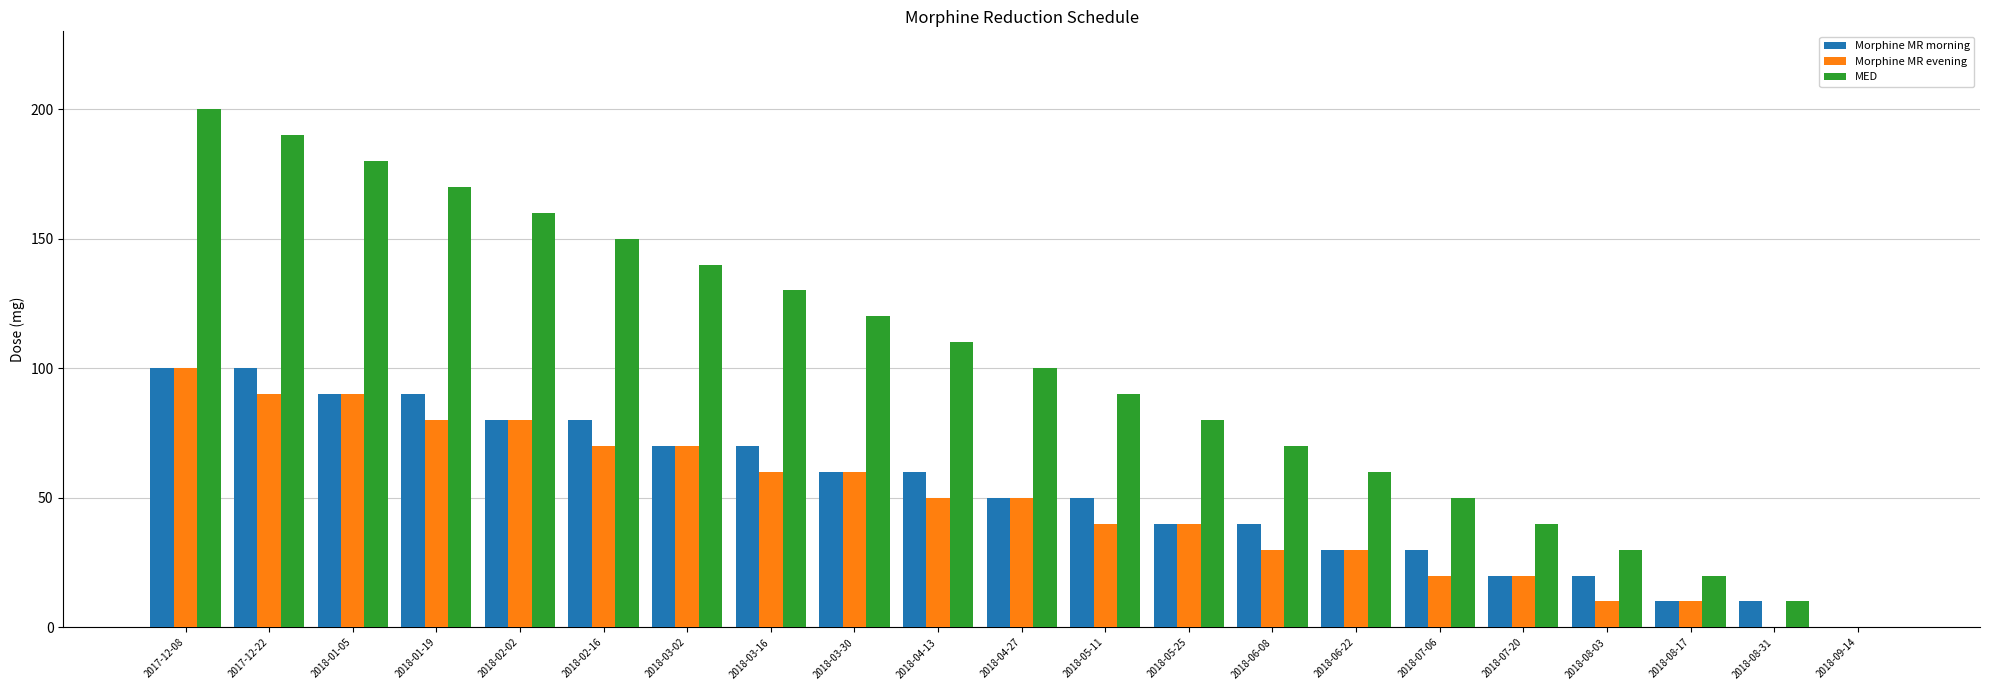

Reading left to right, extract all data points from this chart.

Morphine MR morning: 100	100	90	90	80	80	70	70	60	60	50	50	40	40	30	30	20	20	10	10	0
Morphine MR evening: 100	90	90	80	80	70	70	60	60	50	50	40	40	30	30	20	20	10	10	0	0
MED: 200	190	180	170	160	150	140	130	120	110	100	90	80	70	60	50	40	30	20	10	0